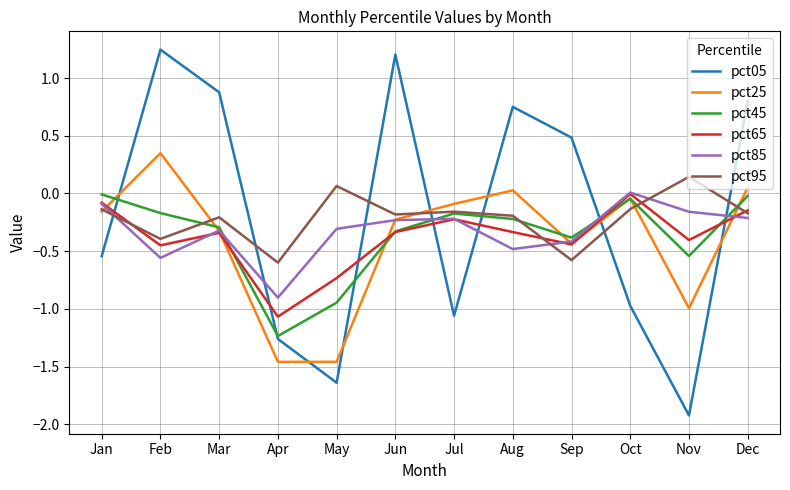

Which series changed the most between Sep and Nov?

pct05